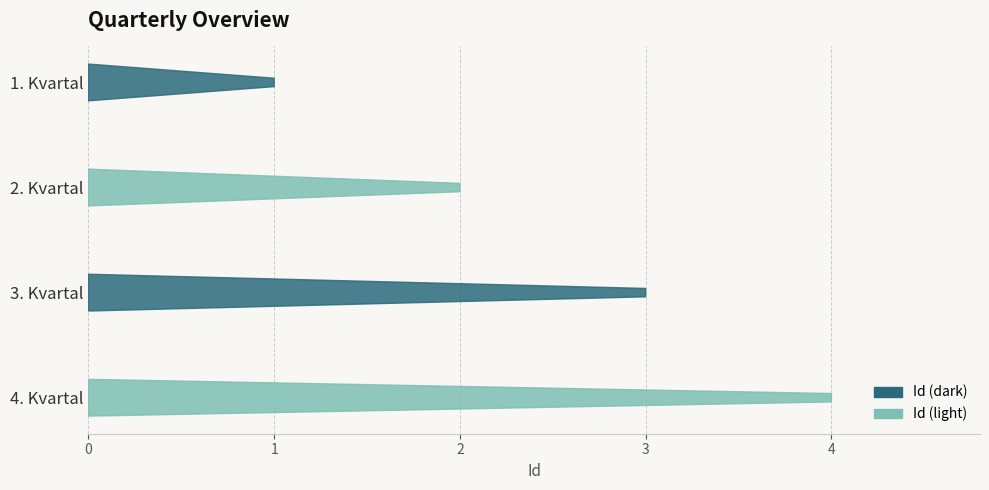

Reading left to right, transcribe all the data shown in this chart.

1	2	3	4